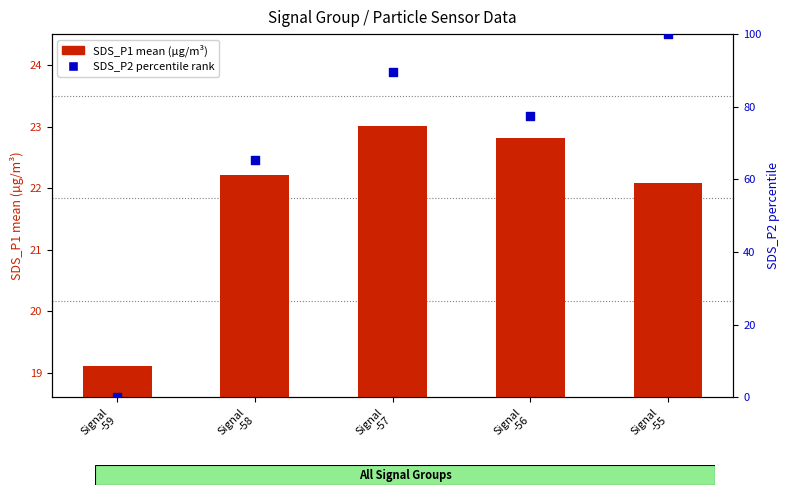

What is the total value across all series at Signal
-59?

19.1